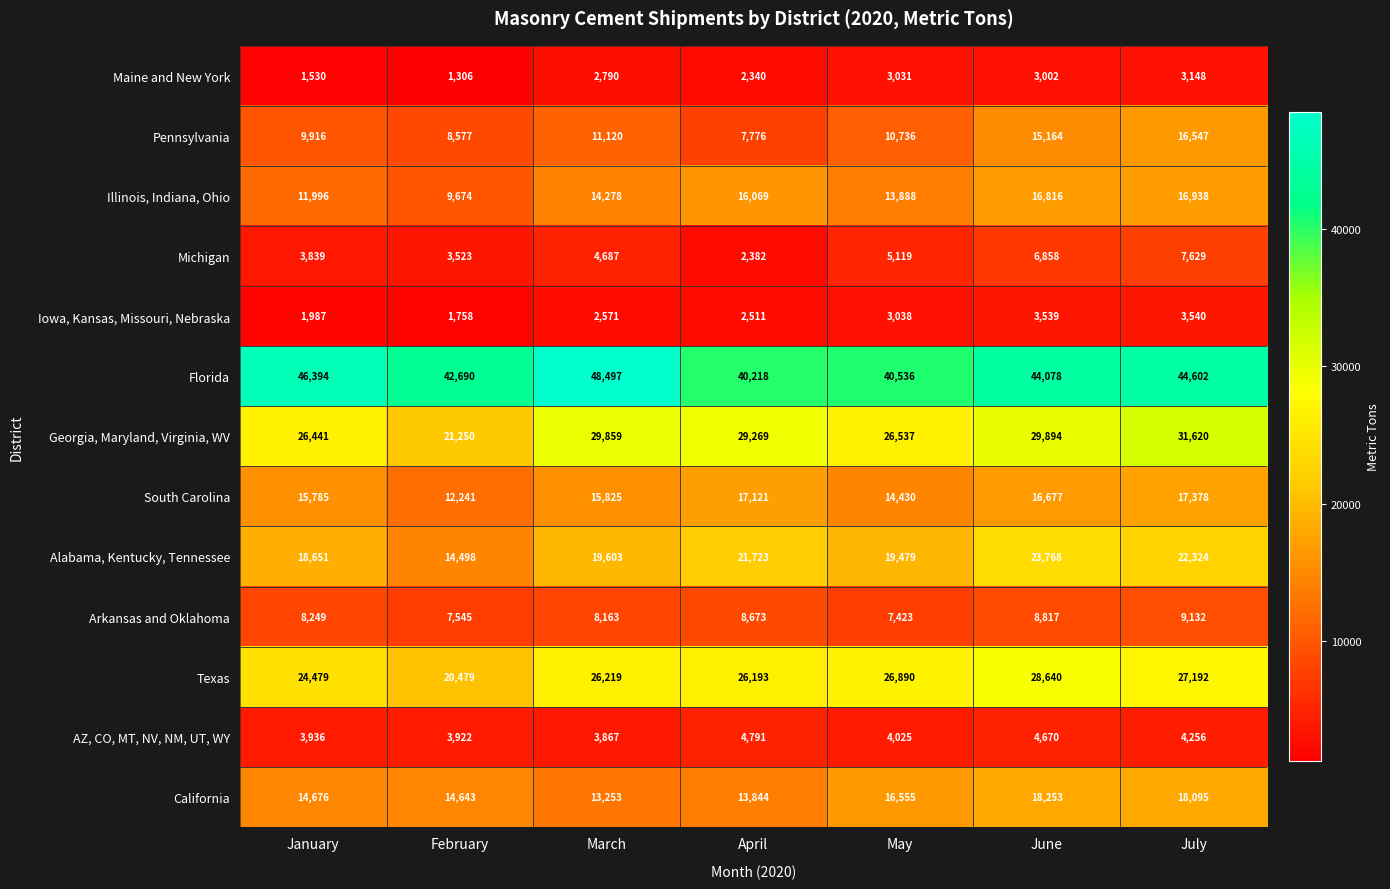

How many categories are shown in the chart?

7